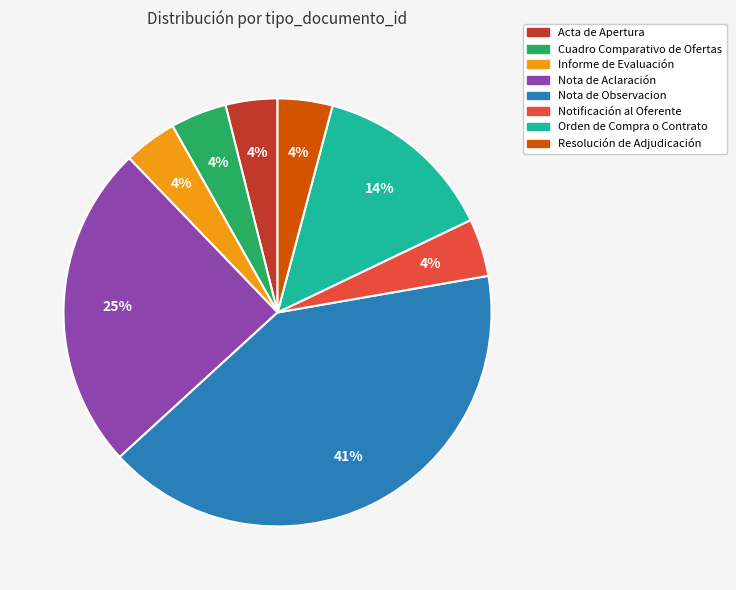

True or false: Cuadro Comparativo de Ofertas accounts for 4% of the total.

True